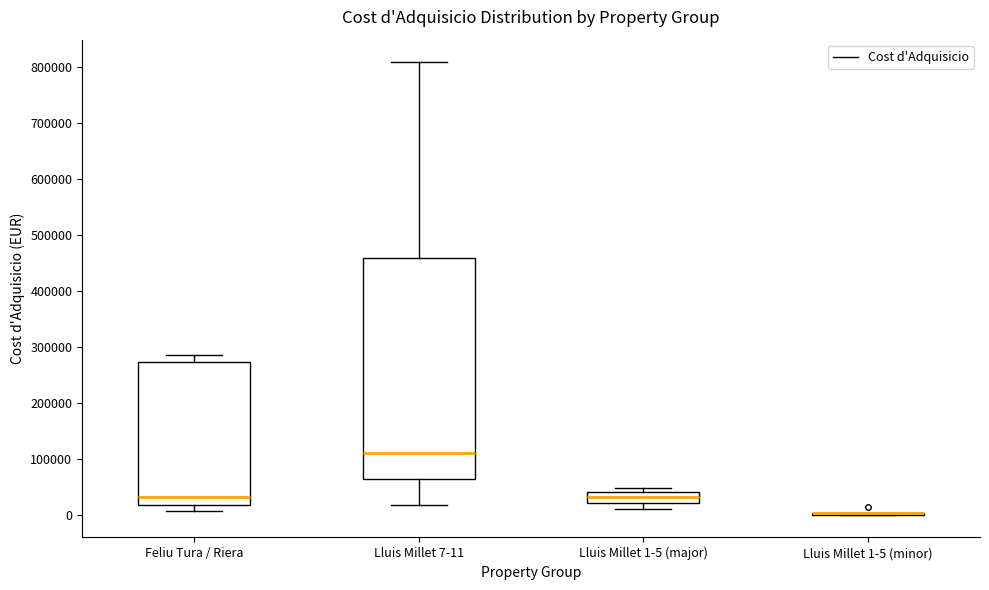

Reading left to right, read every box against the y-axis: the position of its median line, the range the box covers, and the ends of its whiskers. The values are not printed on the chart, so give them approximately, as read against the axis.

Feliu Tura / Riera: median 30000, box 20000 to 270000, whiskers 10000 to 290000
Lluis Millet 7-11: median 110000, box 60000 to 460000, whiskers 20000 to 810000
Lluis Millet 1-5 (major): median 30000, box 20000 to 40000, whiskers 10000 to 50000
Lluis Millet 1-5 (minor): box collapsed to a line at 0, whiskers 0 to 0